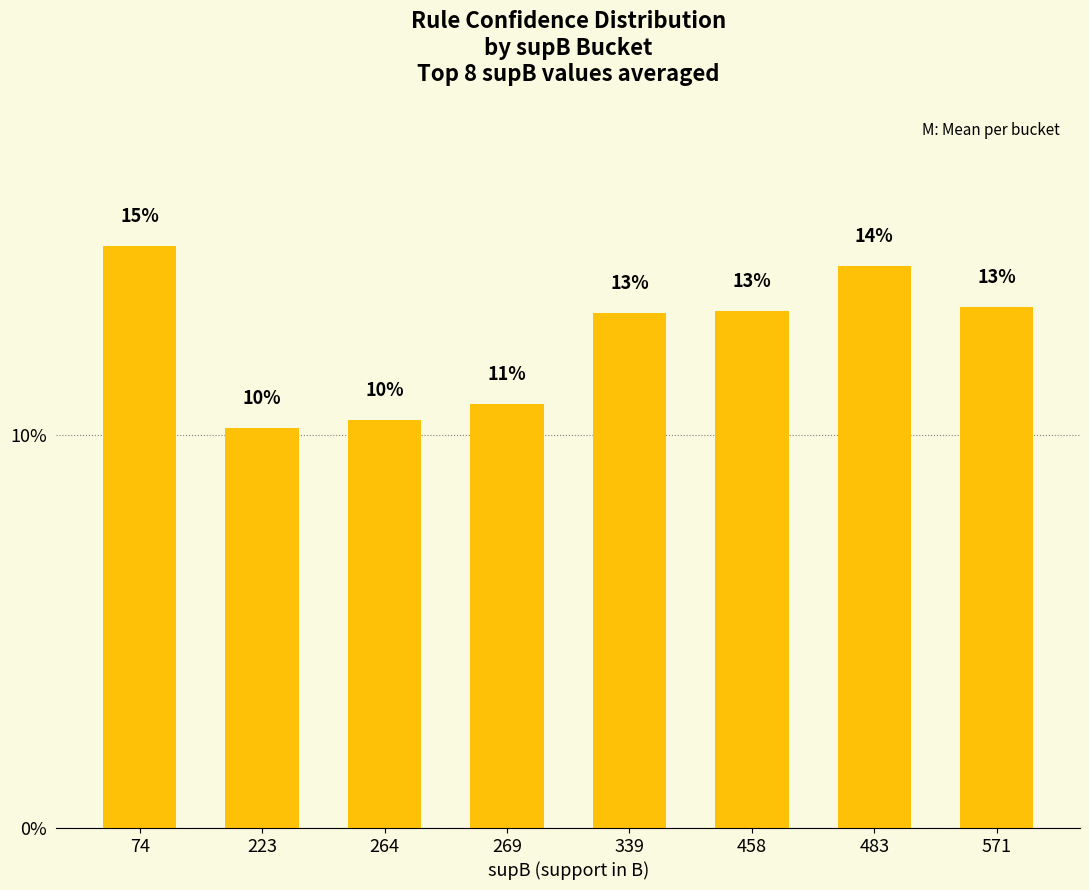

True or false: the data shows 0.1 at 74.

True